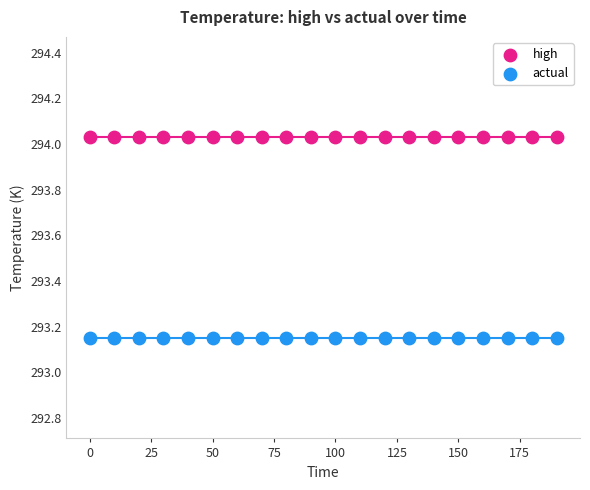

Which series contains the lowest Y value?

actual